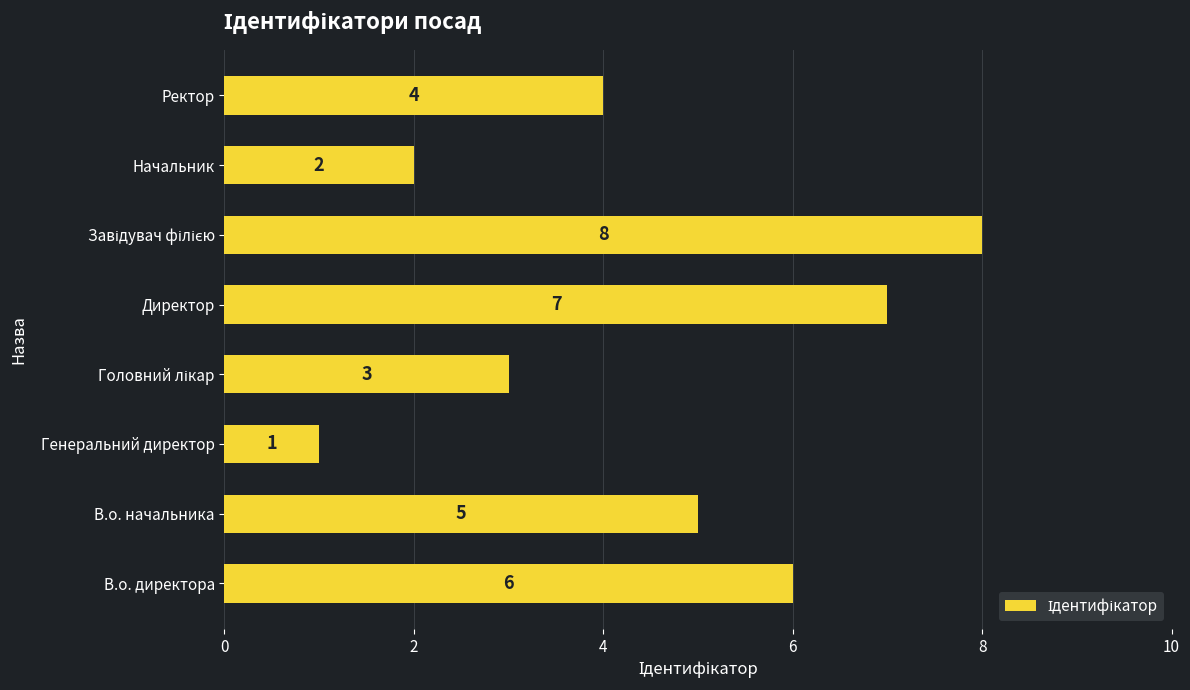

What is the difference between the maximum and minimum values?

7